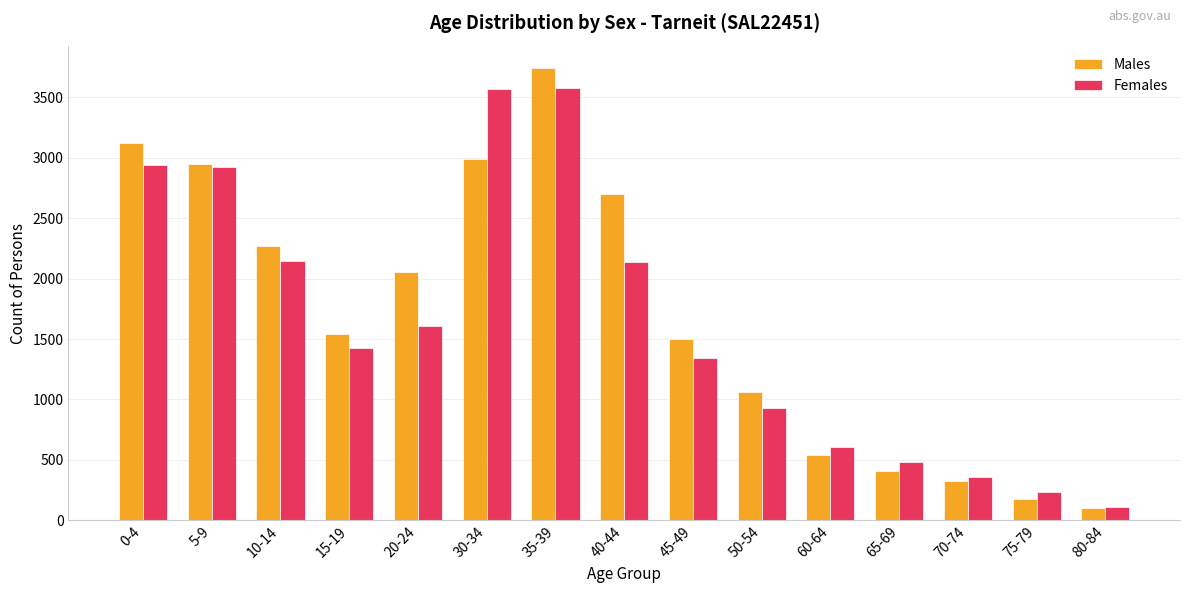

What is the label of the 4th bar from the right?

65-69